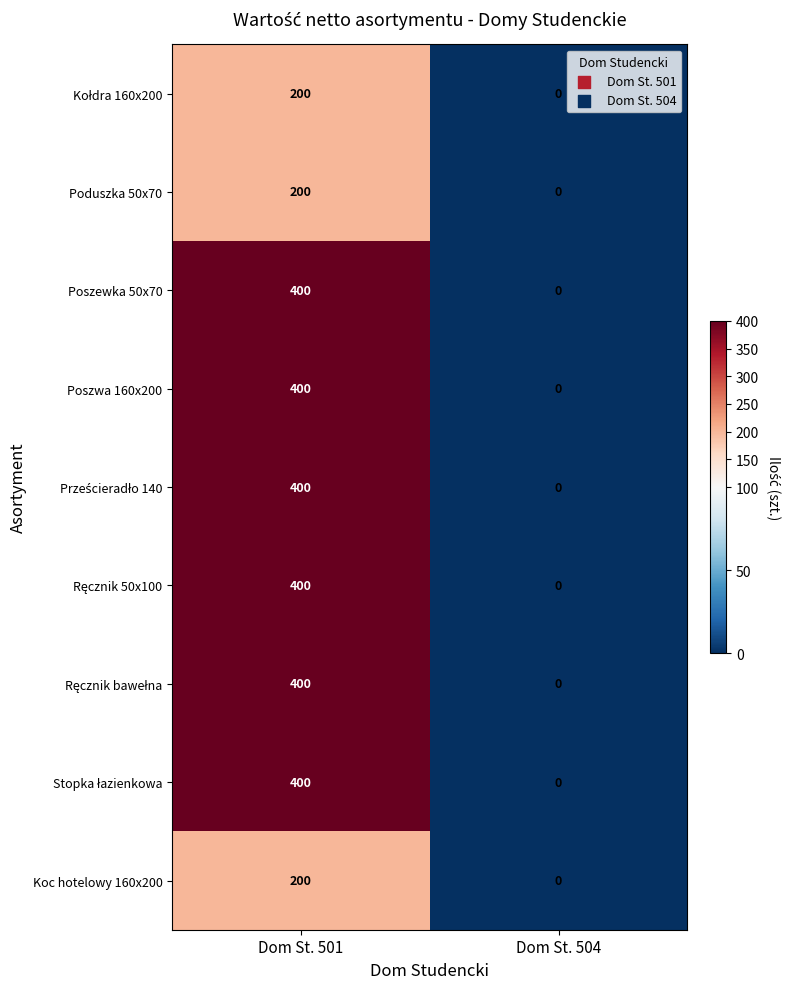

At which category is the sum across all series the highest?

Dom St. 501